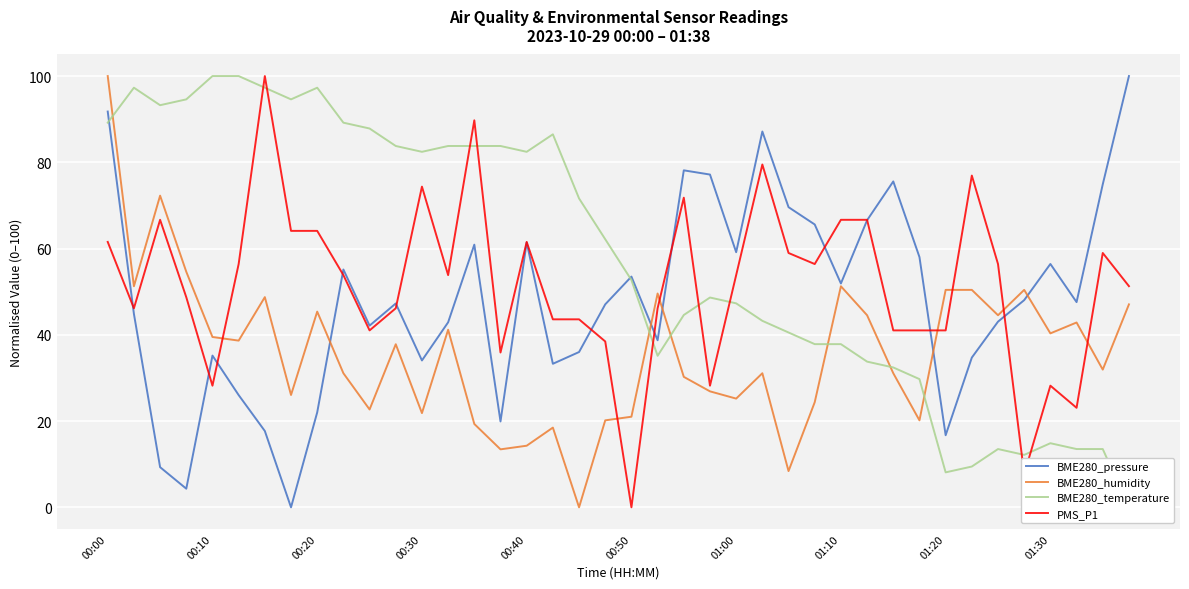

After their last crossing, which series has the higher values: PMS_P1 or BME280_humidity?

PMS_P1